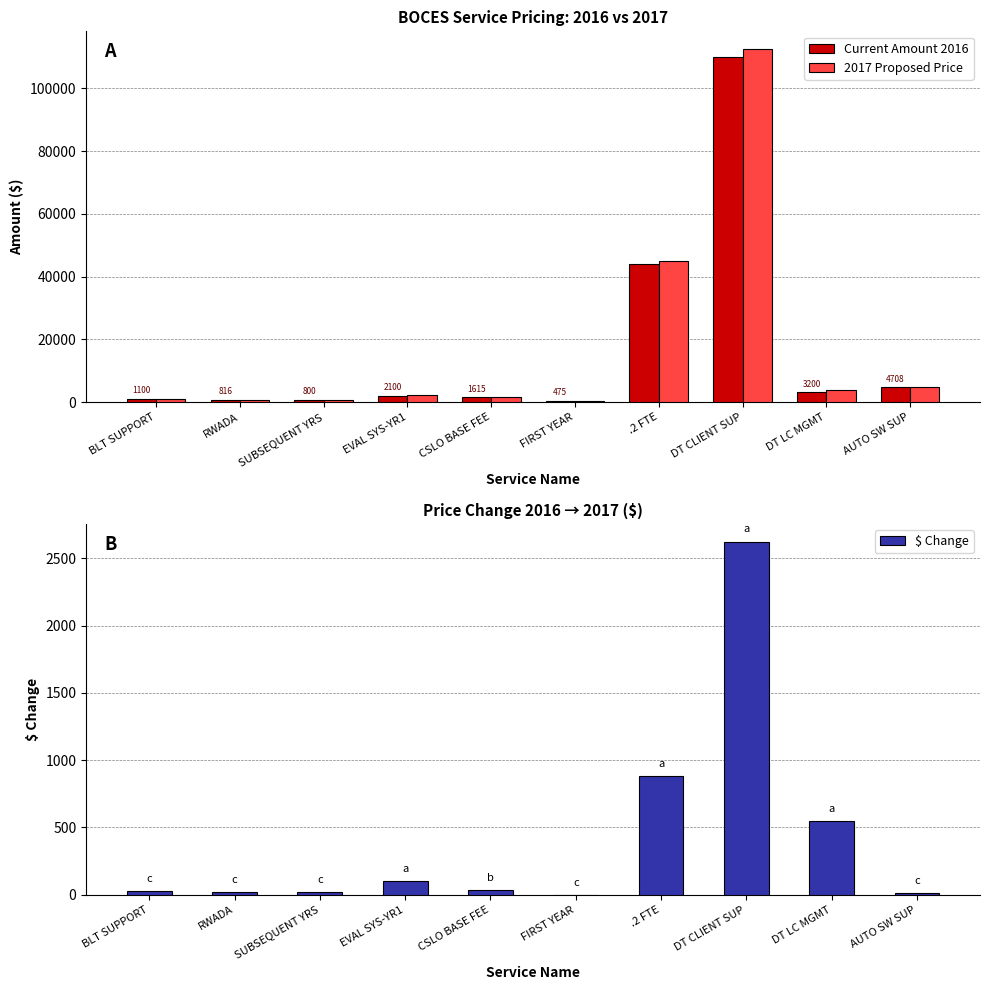

At how many categories does at least one series exceed 34178?

2